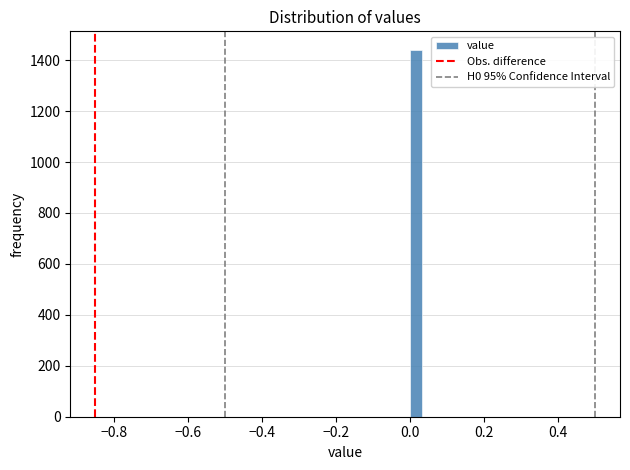

Around what value on the x-axis is the tallest bar? Give the approximate position of its centre, as read against the axis.

0.02